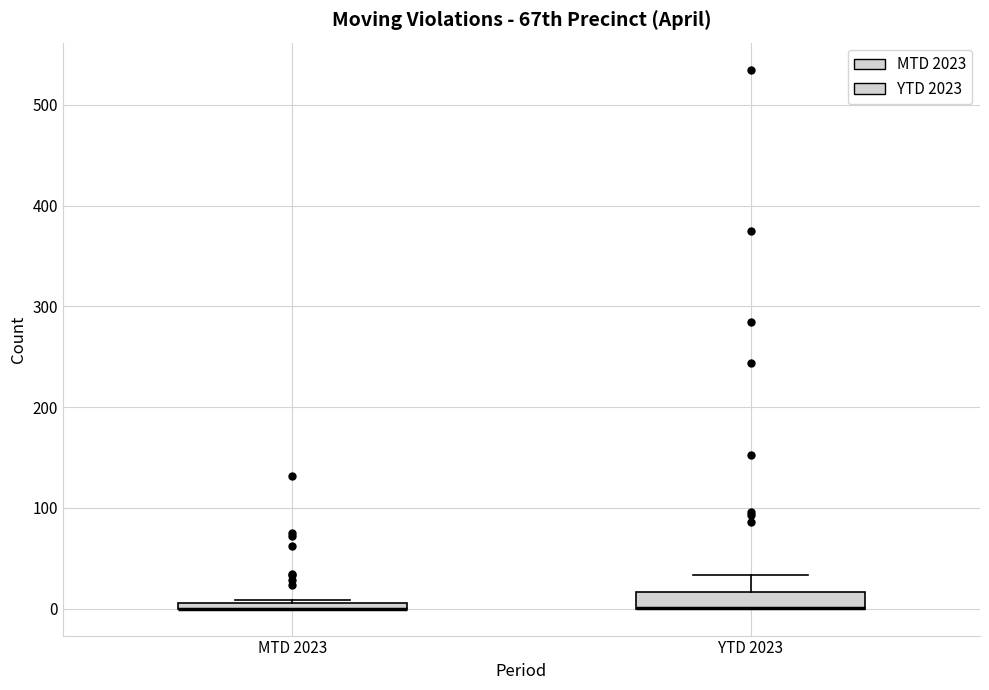

Where does the upper whisker of the box for YTD 2023 end on the y-axis? The values are not printed on the chart, so give them approximately, as read against the axis.

30